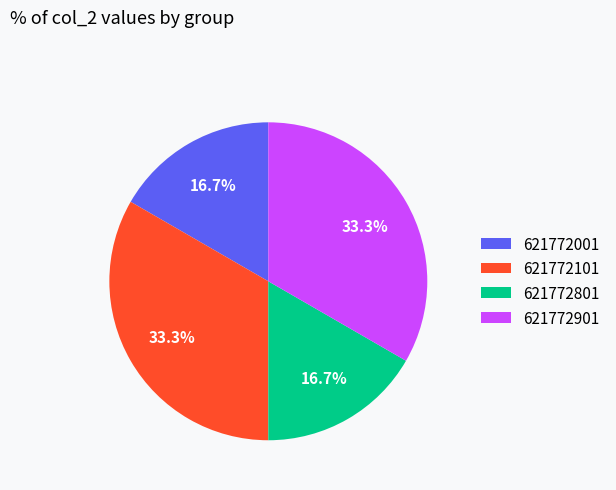

What percentage is NOT represented by 621772801?

83.3%